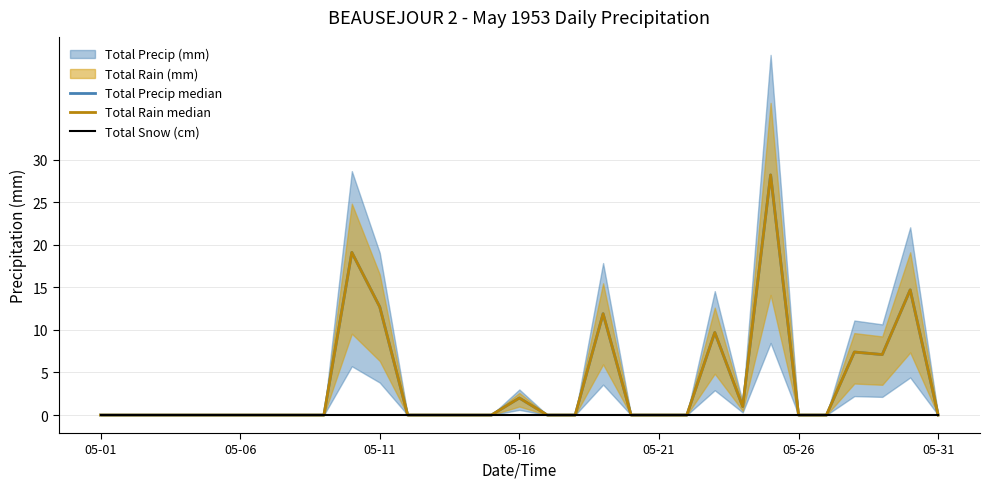

Which series has the largest total across all categories?

Total Precip median